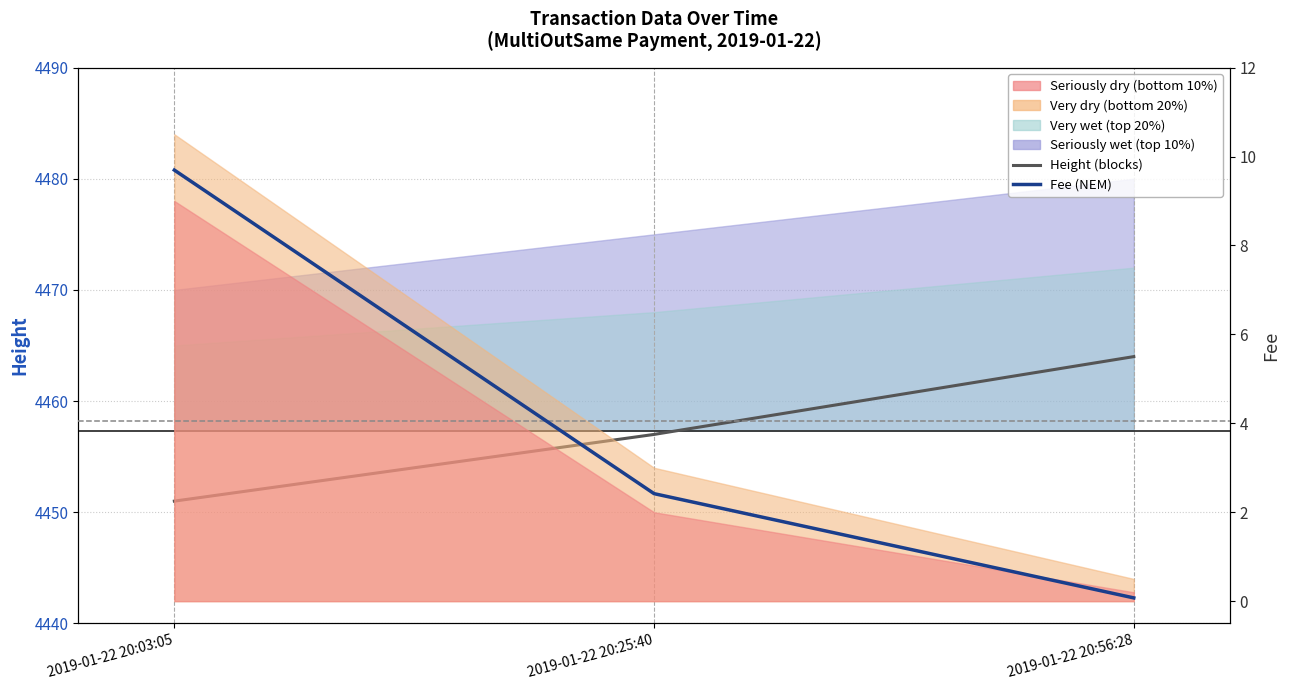

At how many categories does at least one series exceed 2972?

3